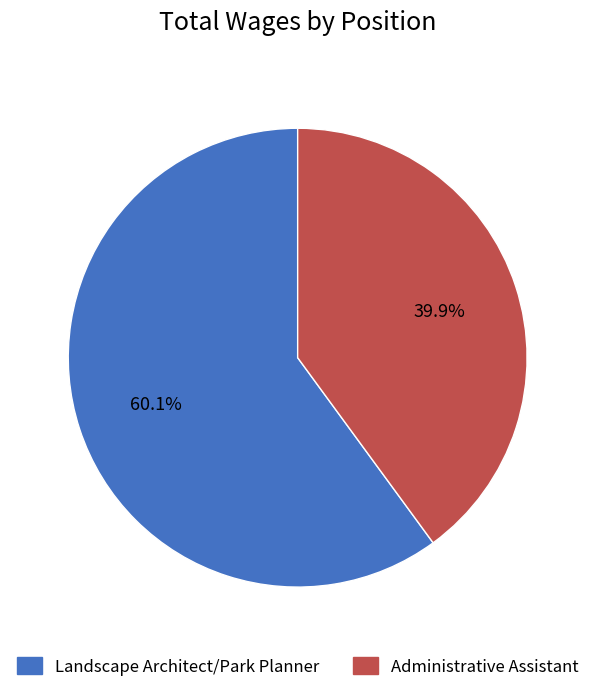

What percentage is NOT represented by Administrative Assistant?

60.1%